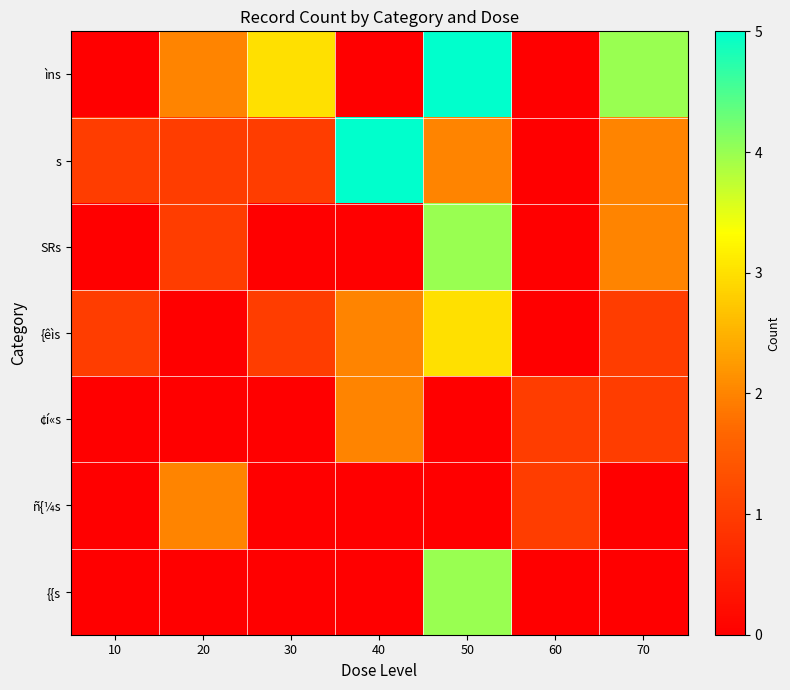

Reading left to right, extract all data points from this chart.

ìns: 10=0	20=2	30=3	40=0	50=5	60=0	70=4
s: 10=1	20=1	30=1	40=5	50=2	60=0	70=2
SRs: 10=0	20=1	30=0	40=0	50=4	60=0	70=2
{êìs: 10=1	20=0	30=1	40=2	50=3	60=0	70=1
¢í«s: 10=0	20=0	30=0	40=2	50=0	60=1	70=1
ñ{¼s: 10=0	20=2	30=0	40=0	50=0	60=1	70=0
{{s: 10=0	20=0	30=0	40=0	50=4	60=0	70=0